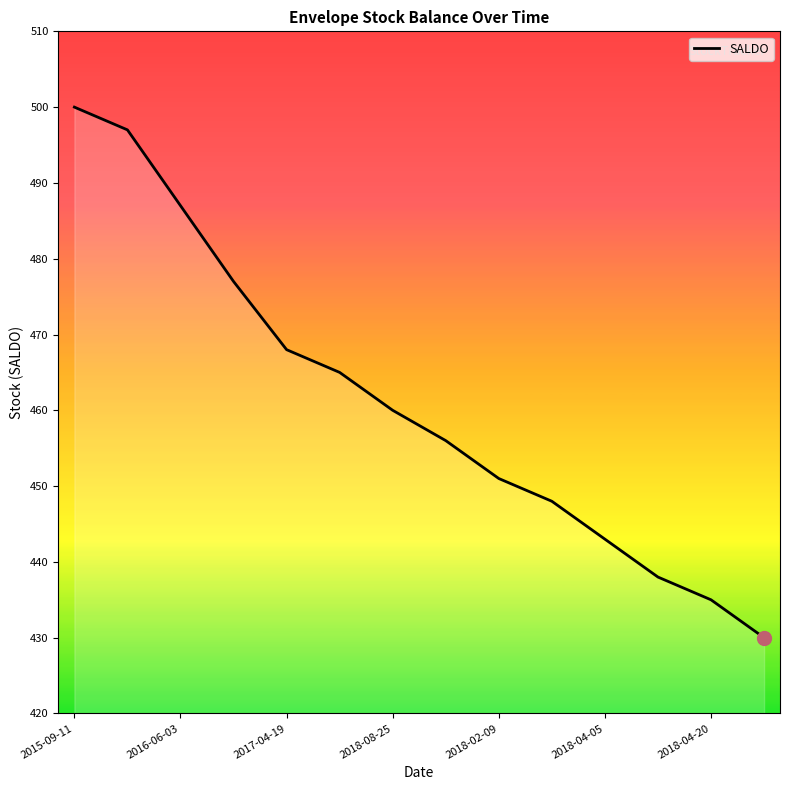

What is the maximum value shown in the chart?

500